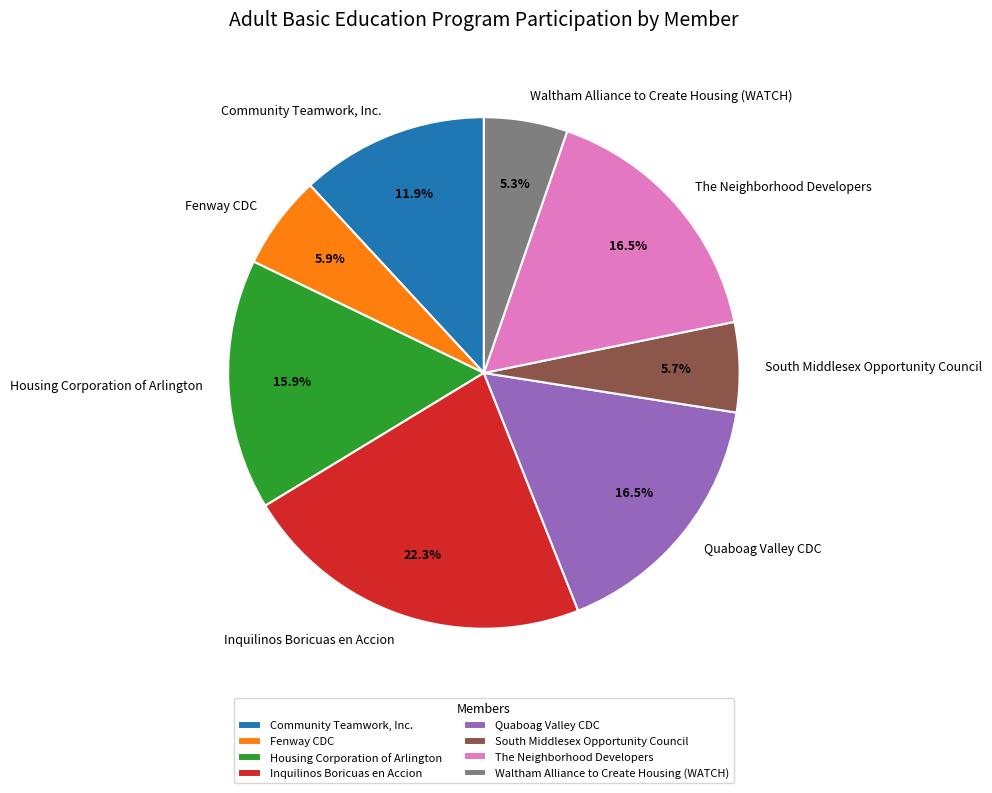

Does Housing Corporation of Arlington represent more than half of the total?

No